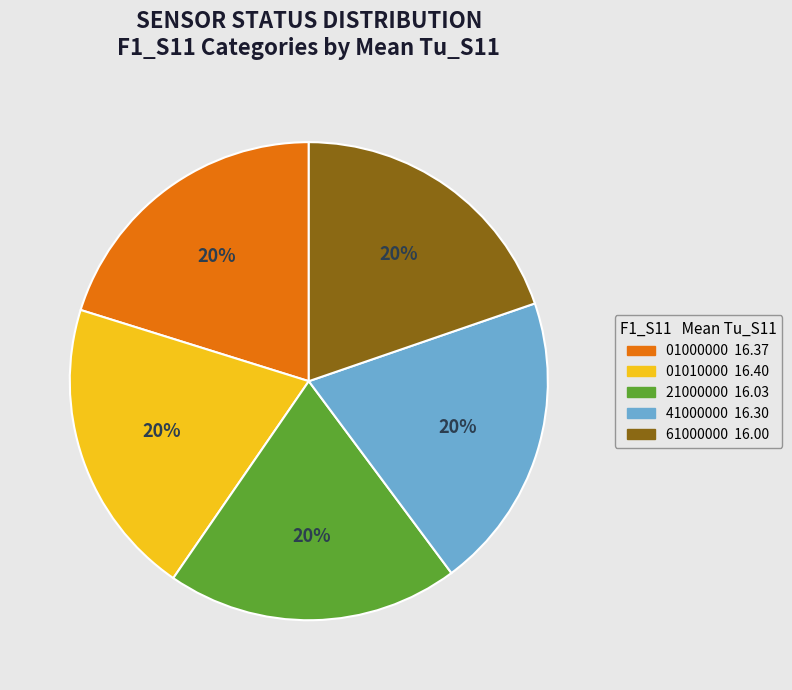

To the nearest percent, what is the average slice percentage?

20%